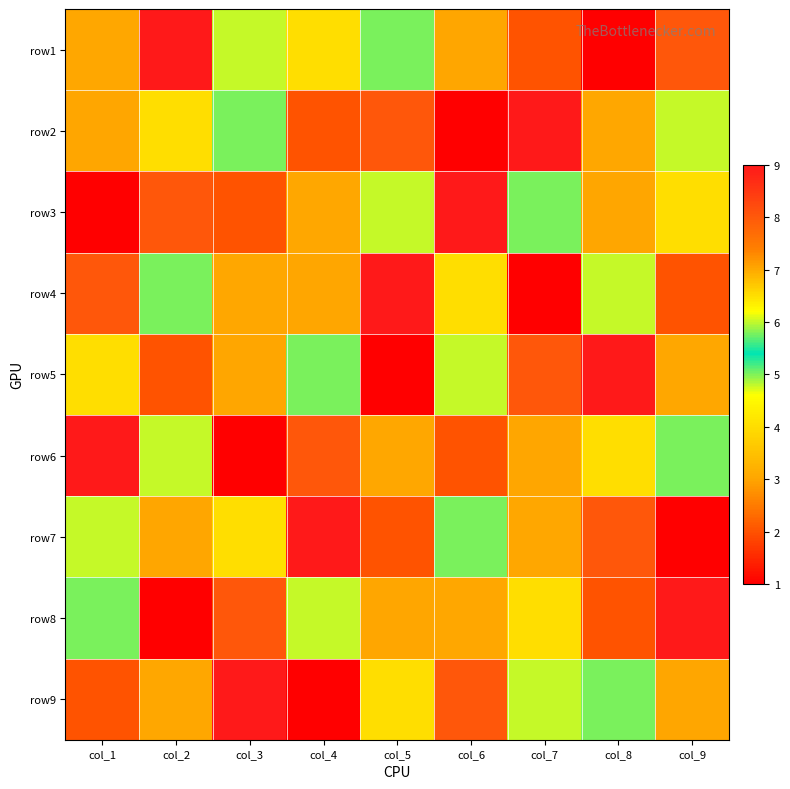

Reading right to left, what are all the values shown in this chart?

row1: col_9=8	col_8=1	col_7=2	col_6=3	col_5=5	col_4=4	col_3=6	col_2=9	col_1=7
row2: col_9=6	col_8=7	col_7=9	col_6=1	col_5=8	col_4=2	col_3=5	col_2=4	col_1=3
row3: col_9=4	col_8=3	col_7=5	col_6=9	col_5=6	col_4=7	col_3=2	col_2=8	col_1=1
row4: col_9=2	col_8=6	col_7=1	col_6=4	col_5=9	col_4=3	col_3=7	col_2=5	col_1=8
row5: col_9=7	col_8=9	col_7=8	col_6=6	col_5=1	col_4=5	col_3=3	col_2=2	col_1=4
row6: col_9=5	col_8=4	col_7=3	col_6=2	col_5=7	col_4=8	col_3=1	col_2=6	col_1=9
row7: col_9=1	col_8=8	col_7=7	col_6=5	col_5=2	col_4=9	col_3=4	col_2=3	col_1=6
row8: col_9=9	col_8=2	col_7=4	col_6=7	col_5=3	col_4=6	col_3=8	col_2=1	col_1=5
row9: col_9=3	col_8=5	col_7=6	col_6=8	col_5=4	col_4=1	col_3=9	col_2=7	col_1=2